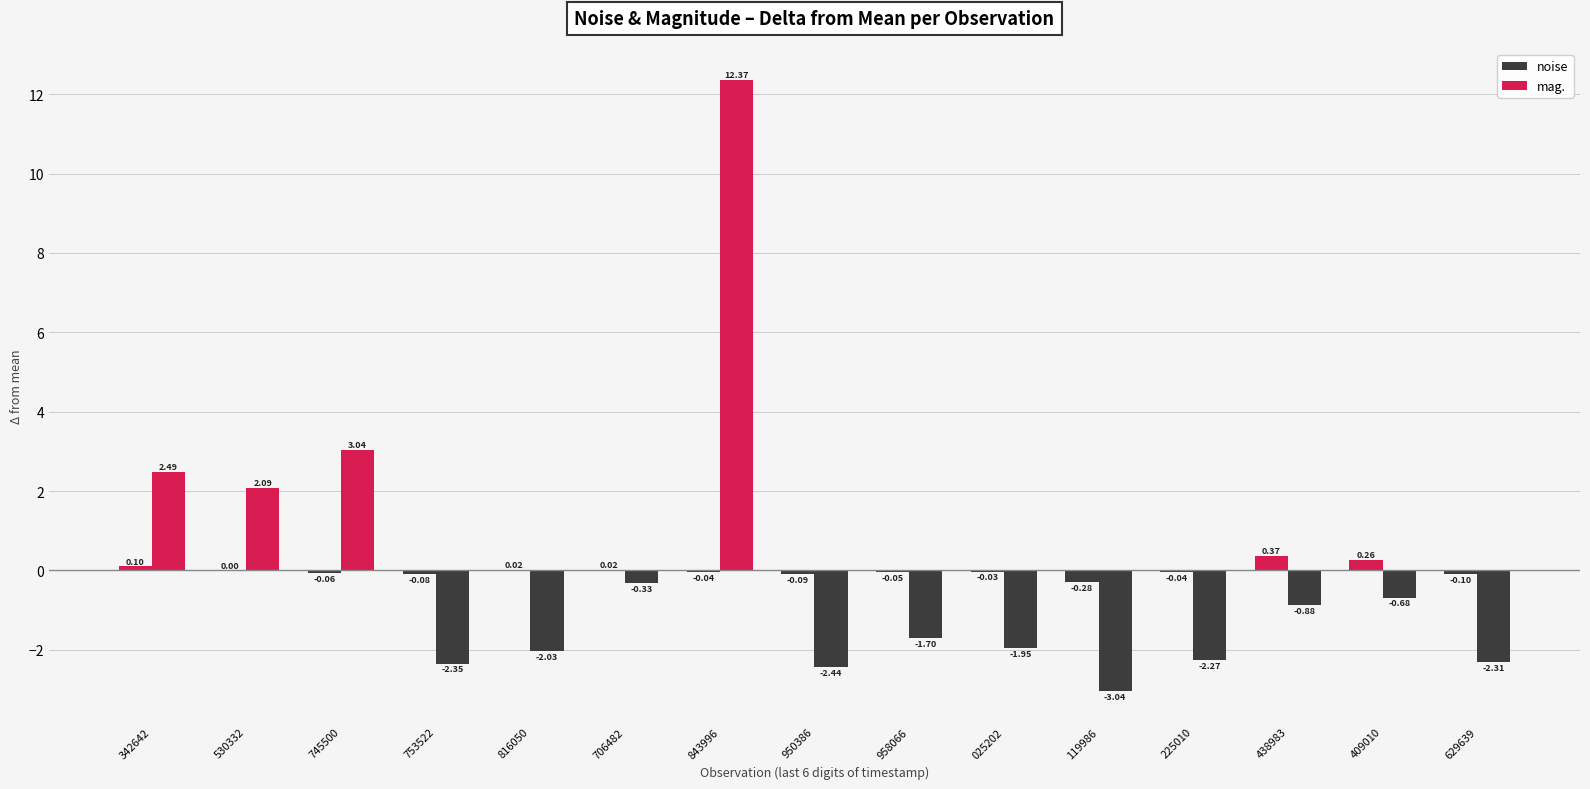

Does the chart contain stacked bars?

No